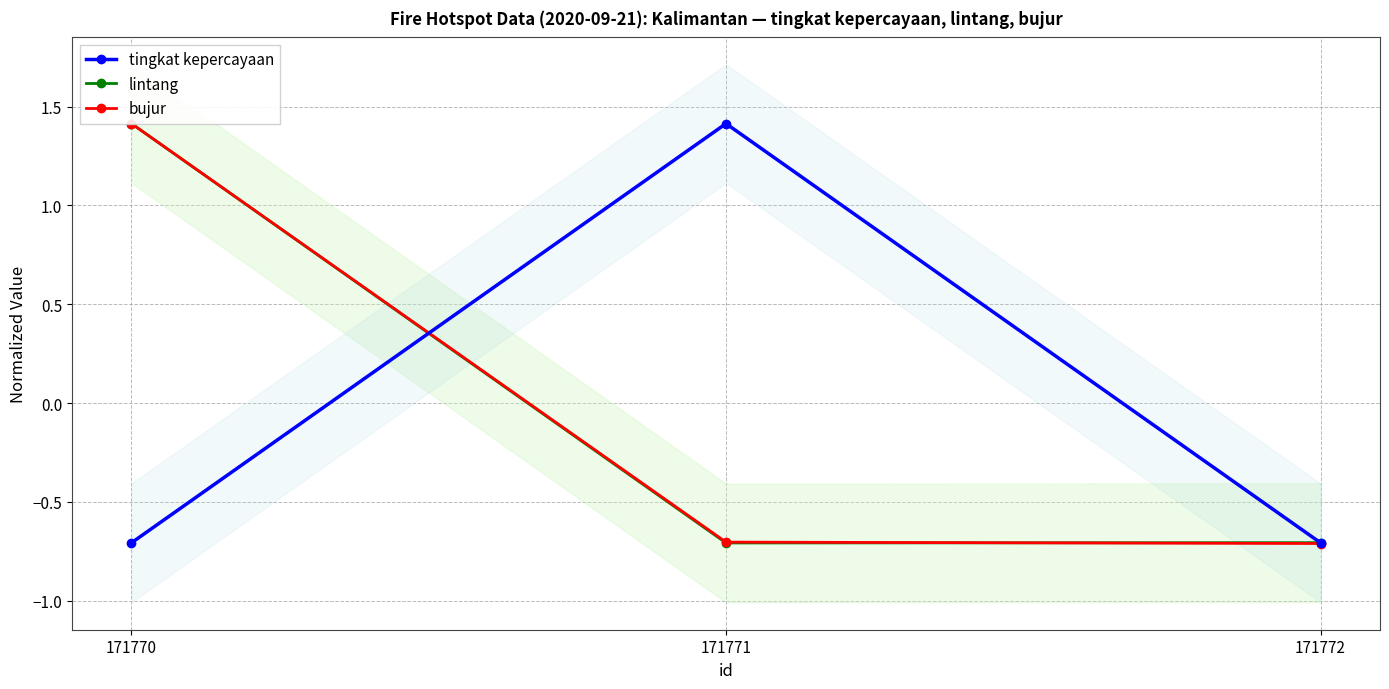

What is the value of the tingkat kepercayaan point at the 2nd from the left?

1.4